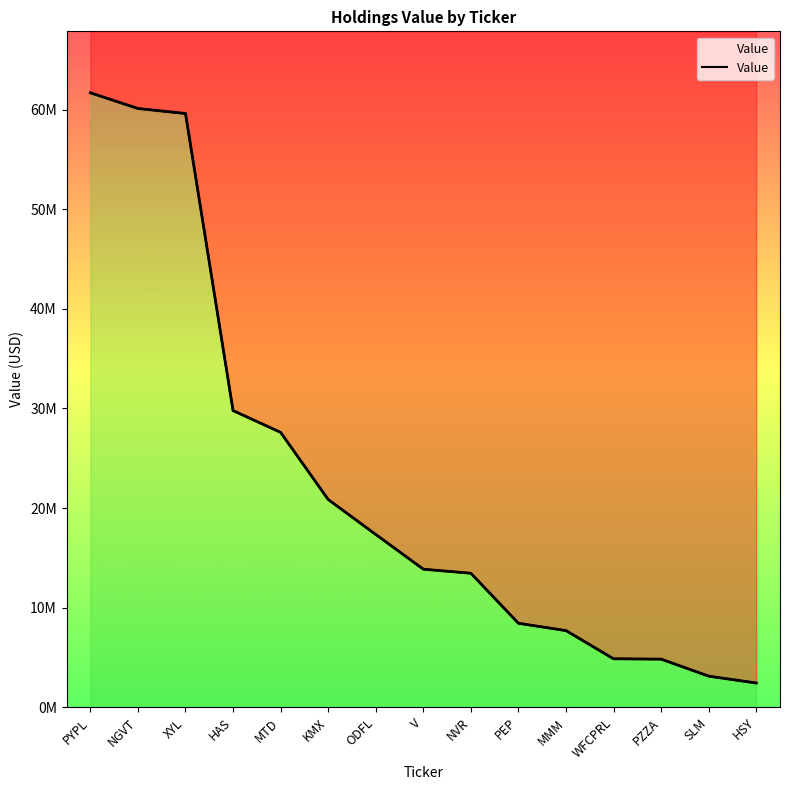

How many lines are shown in the chart?

1